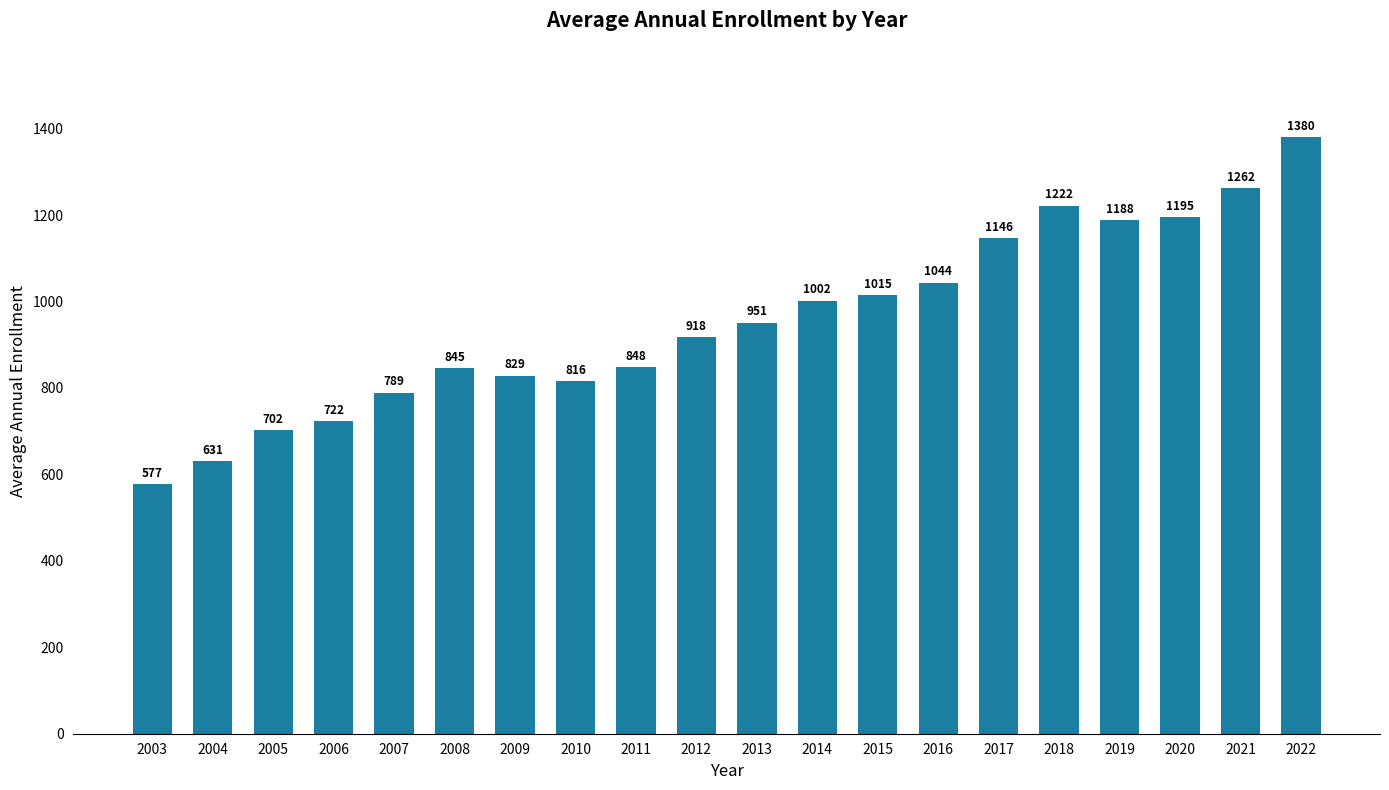

Rank the categories by value from lowest to highest.

2003, 2004, 2005, 2006, 2007, 2010, 2009, 2008, 2011, 2012, 2013, 2014, 2015, 2016, 2017, 2019, 2020, 2018, 2021, 2022